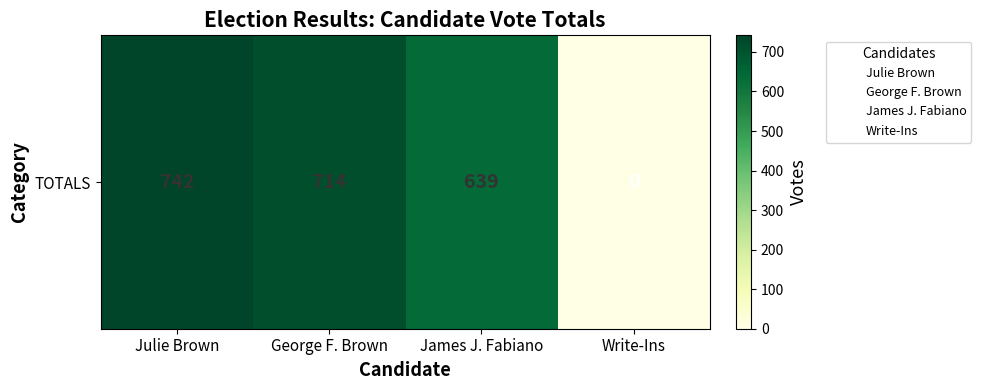

What is the difference between the maximum and minimum values?

742